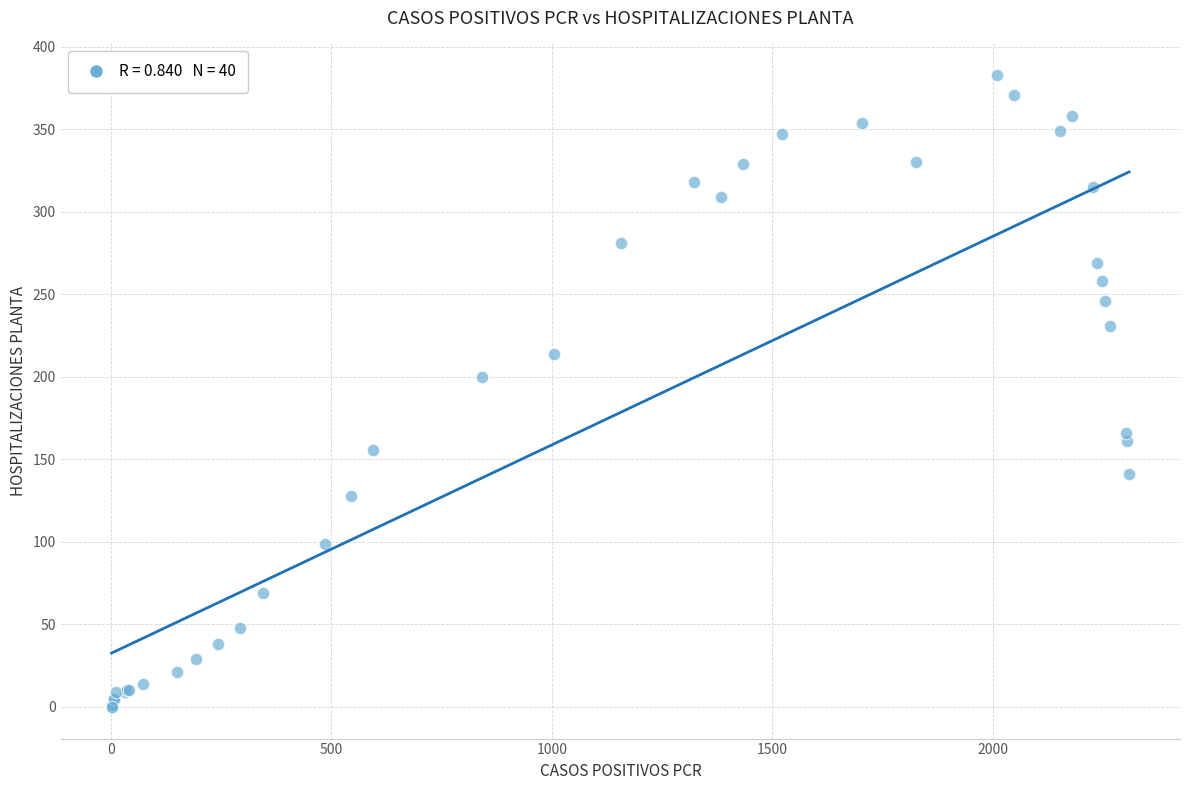

What Y value in the scatter plot is closest to 191?

200